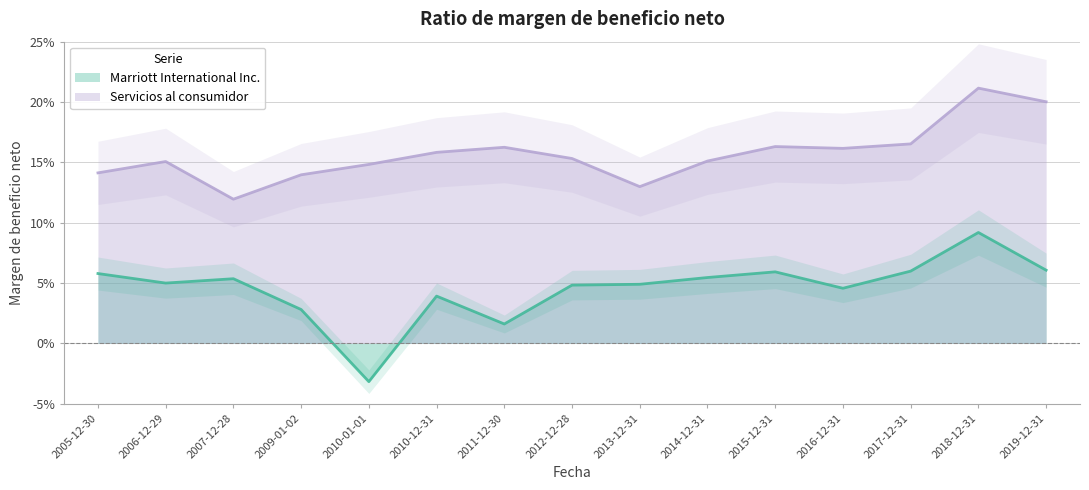

Which series has the largest total across all categories?

Servicios al consumidor